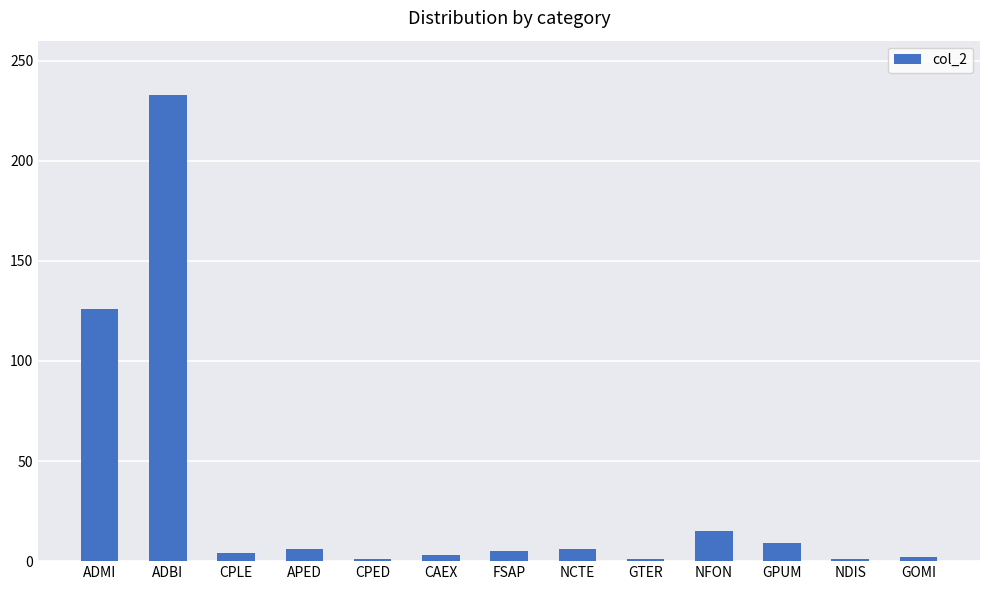

Where is the data nearest to the value 117?

ADMI